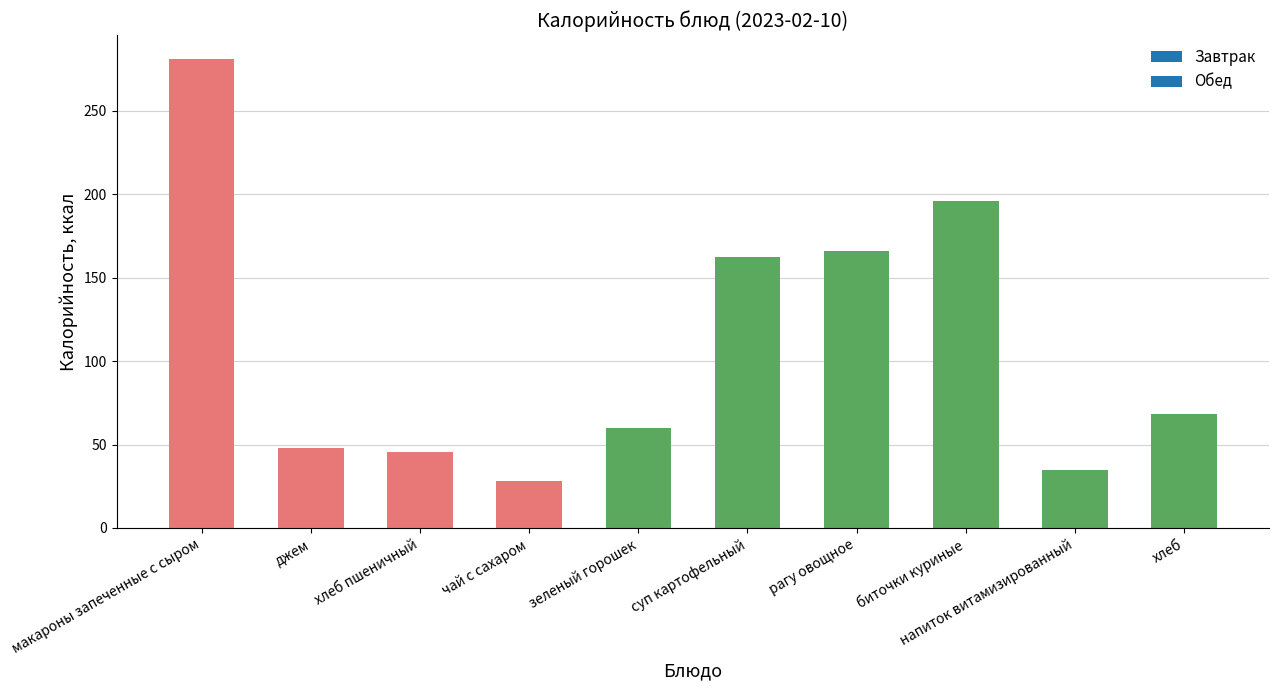

Approximately how many times larger is the value at рагу овощное compared to джем?

3.5